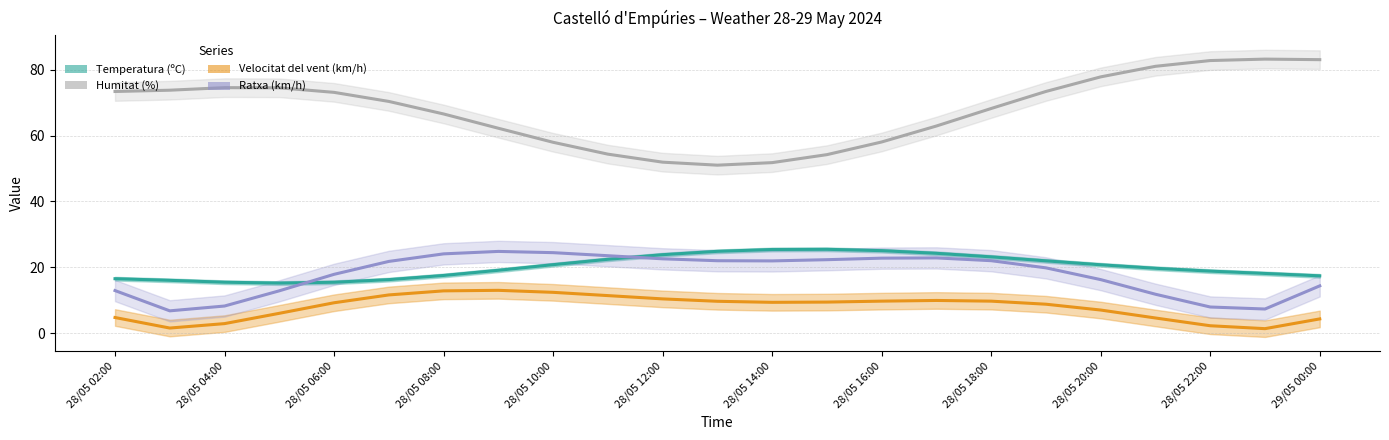

Count the number of categories in the chart.

23